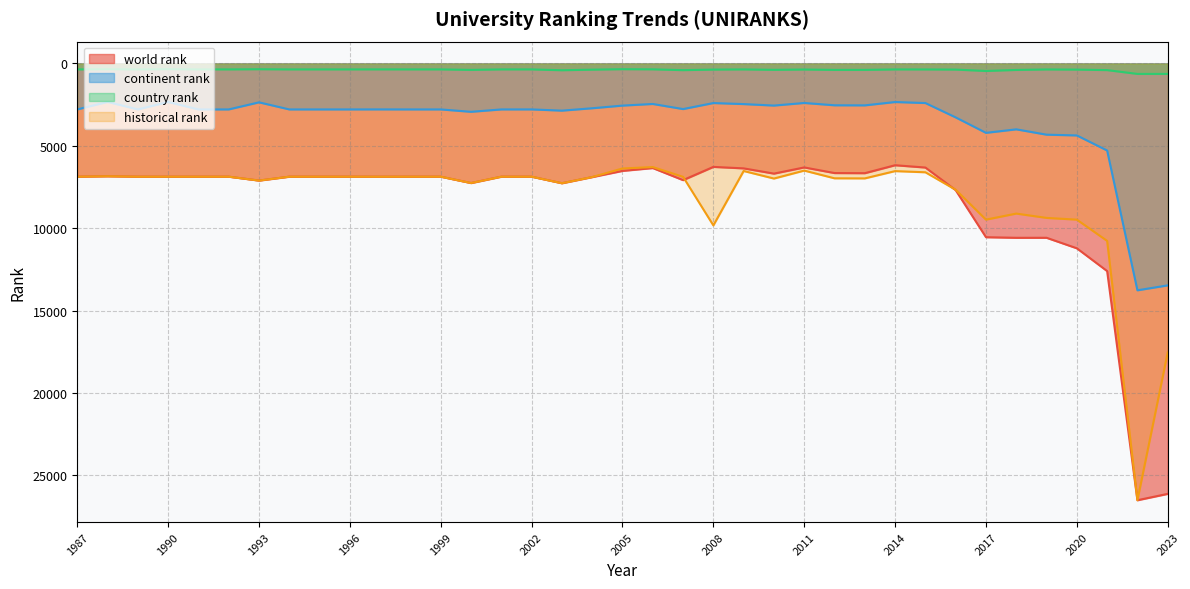

True or false: country rank and historical rank cross at least once.

False